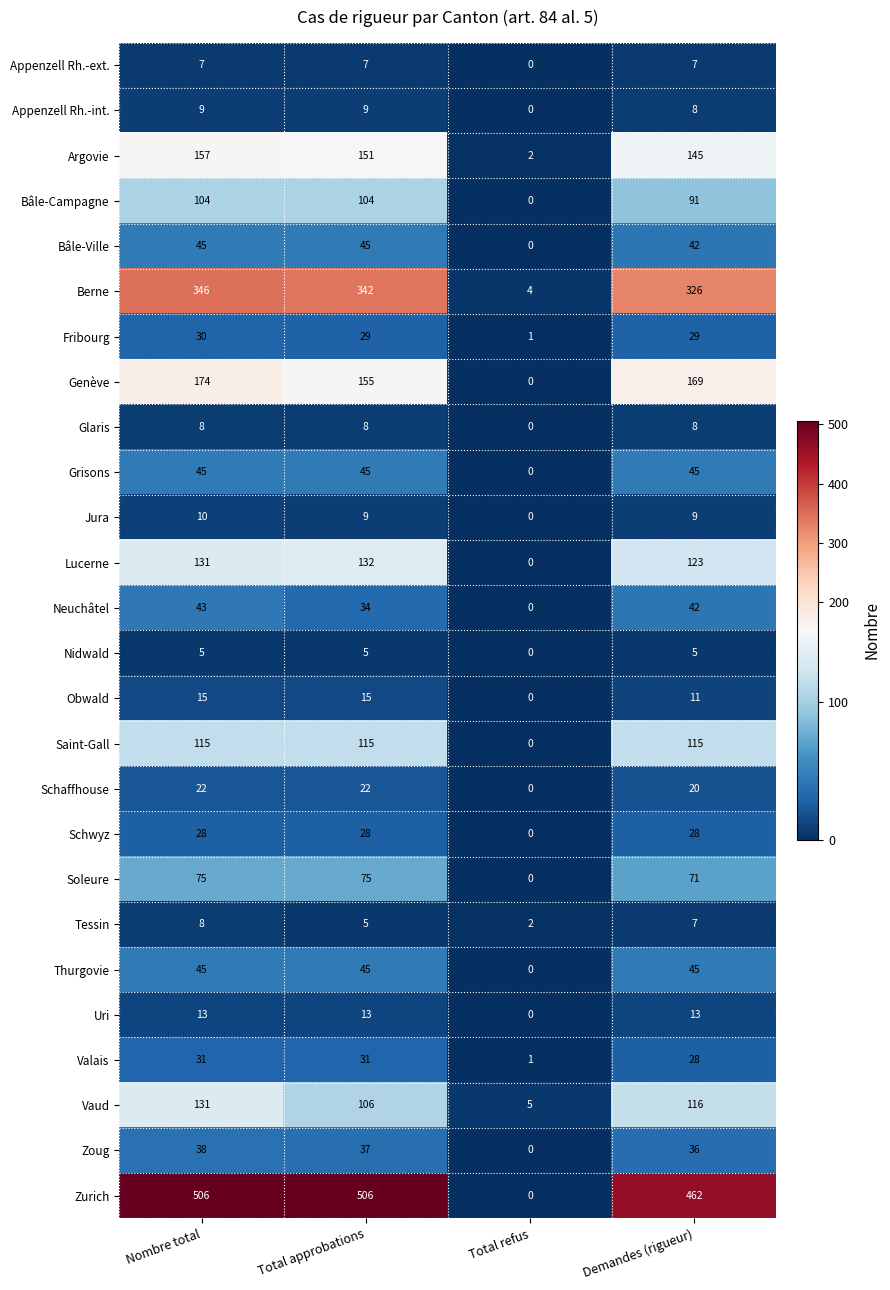

The Appenzell Rh.-ext. series shows 7 at Demandes (rigueur). True or false?

True